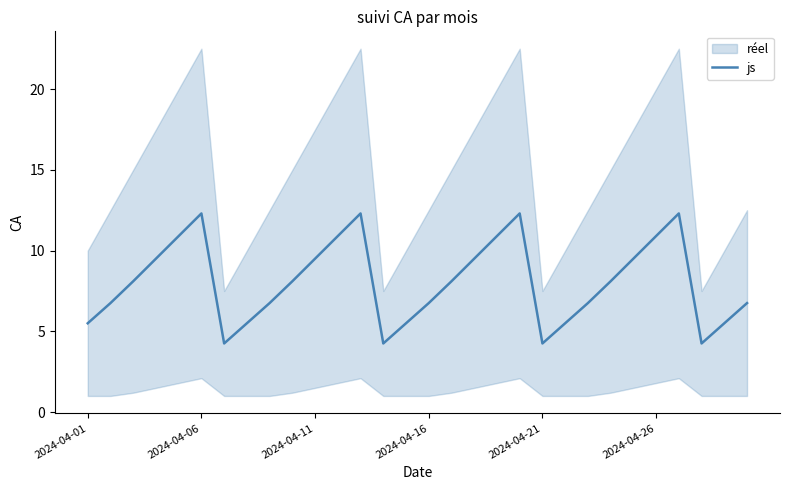

What position from the left is 24?

25